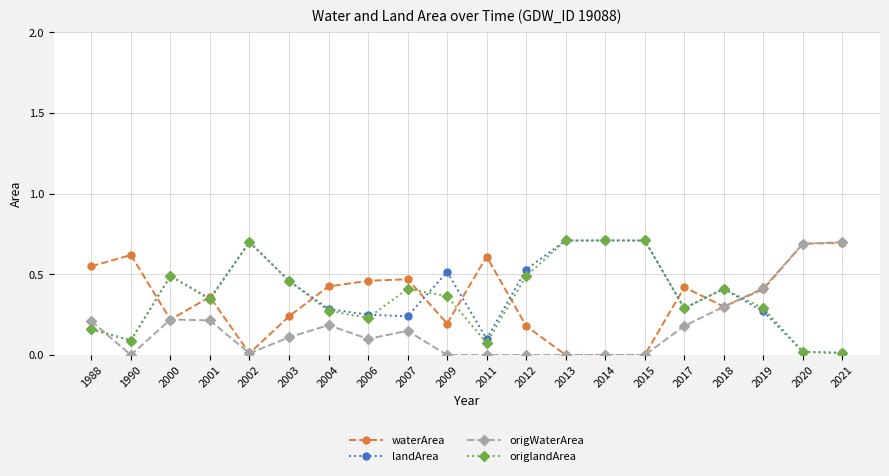

Rank the series at 2011 from lowest to highest value.

origWaterArea, origlandArea, landArea, waterArea